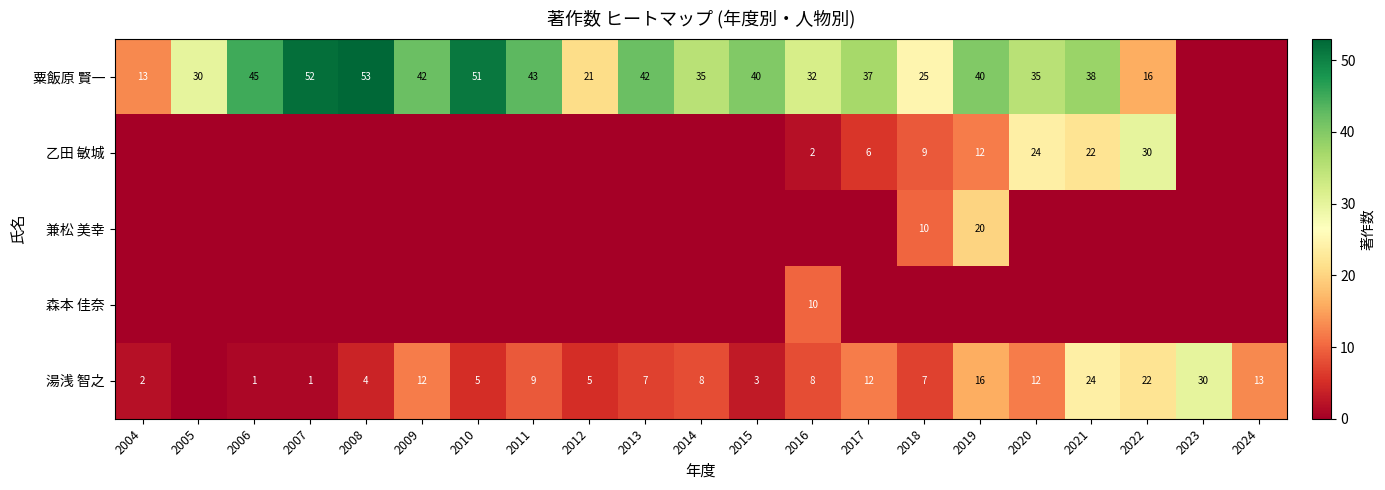

What is the spread (max minus min) of values at 2013?

42